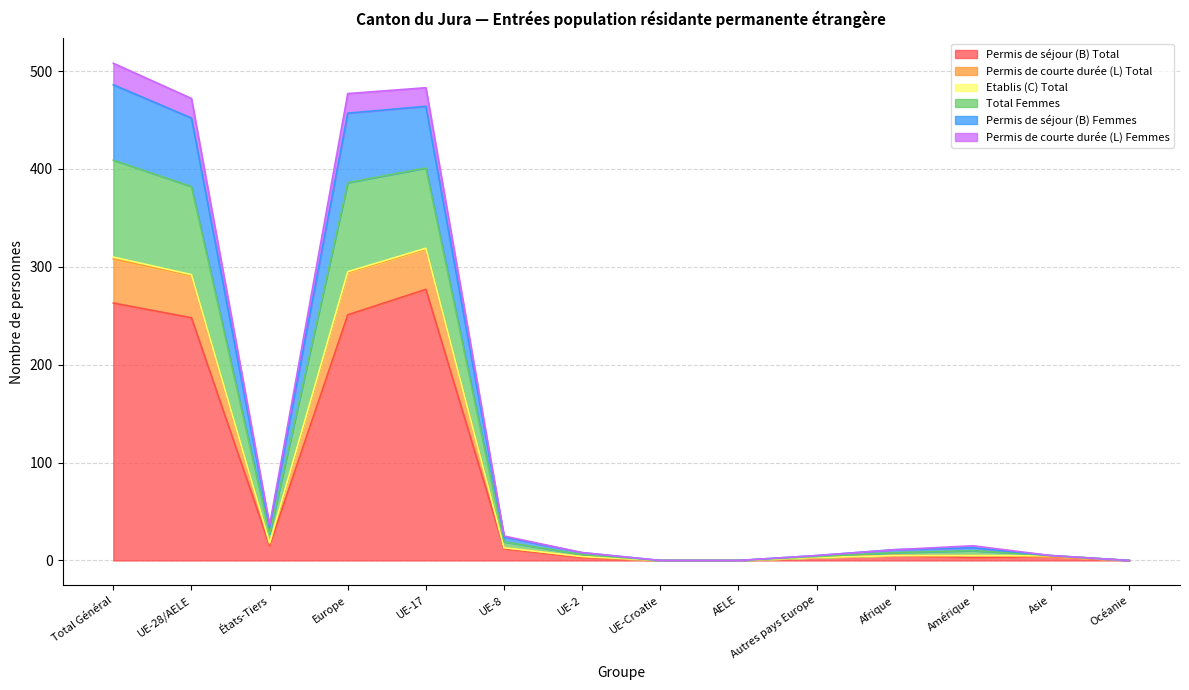

What is the label of the 8th point from the left?

UE-Croatie